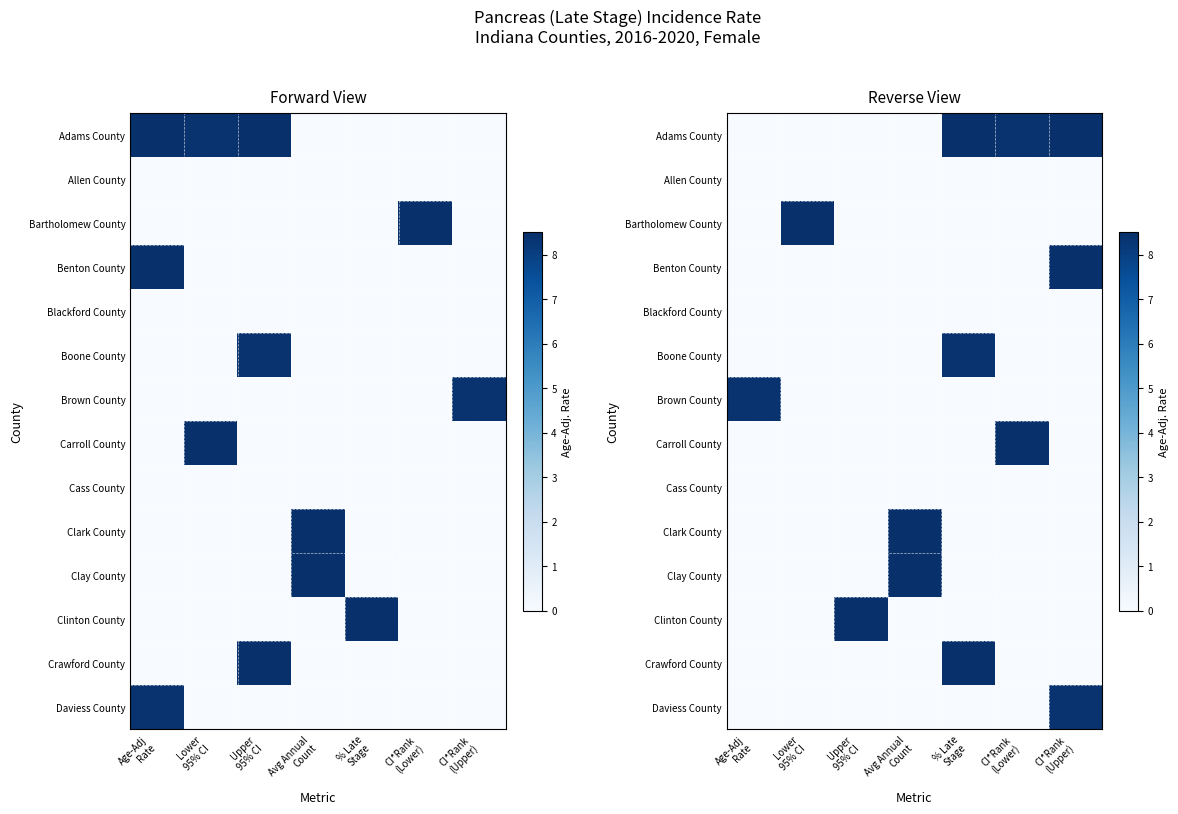

What is the difference between the highest and lowest values at % Late
Stage?

8.5